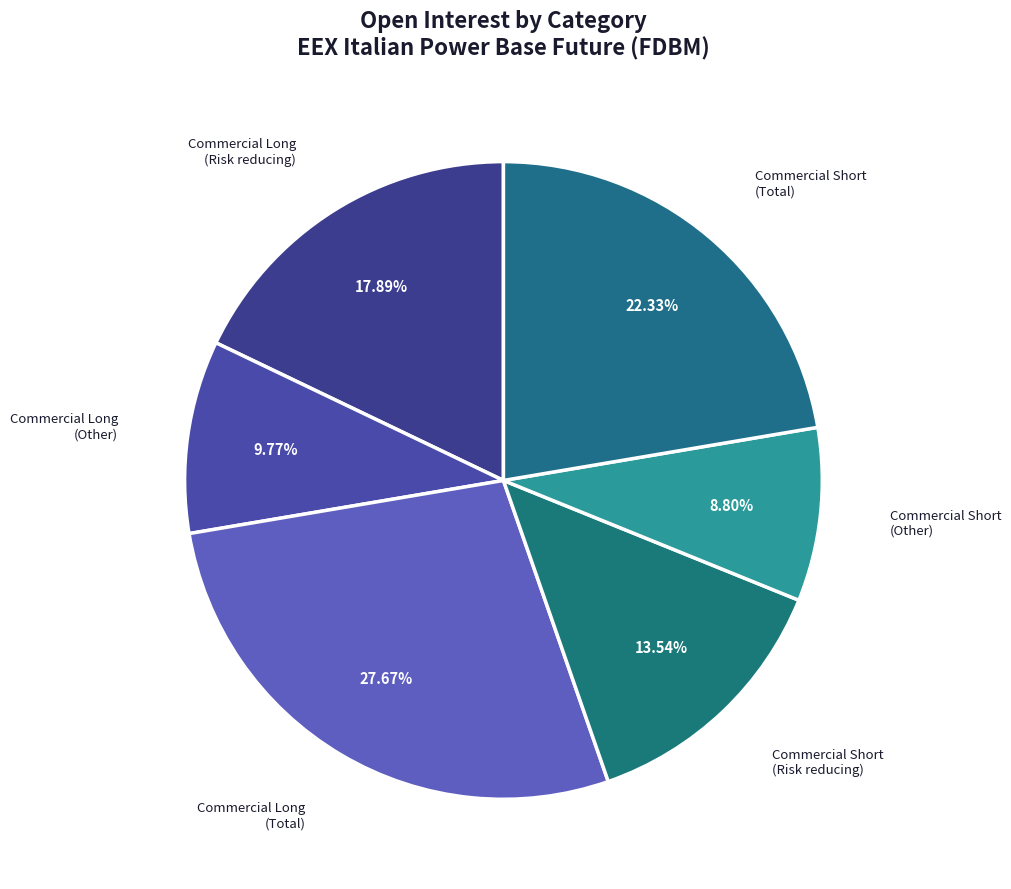

How many segments does this pie chart have?

6